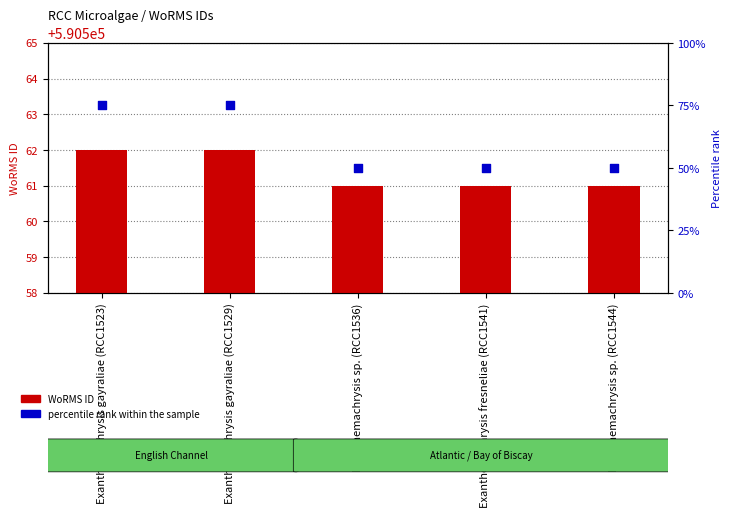

Which series has the largest total across all categories?

WoRMS ID